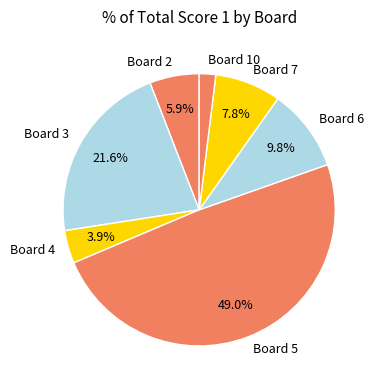

What percentage is the Board 3 slice, to the nearest percent?

22%